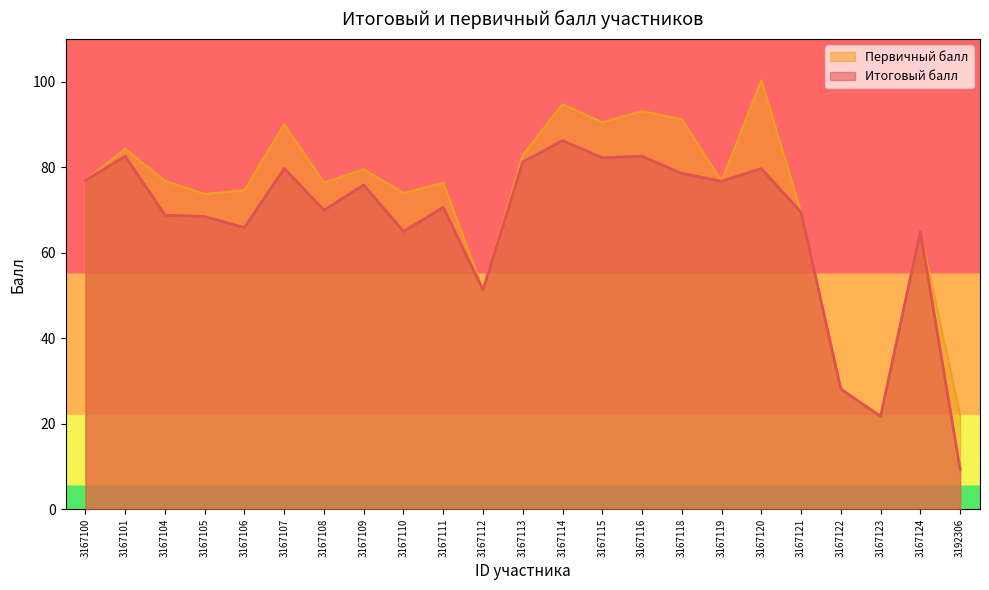

What is the value of the Итоговый балл point at the 11th from the left?

51.3